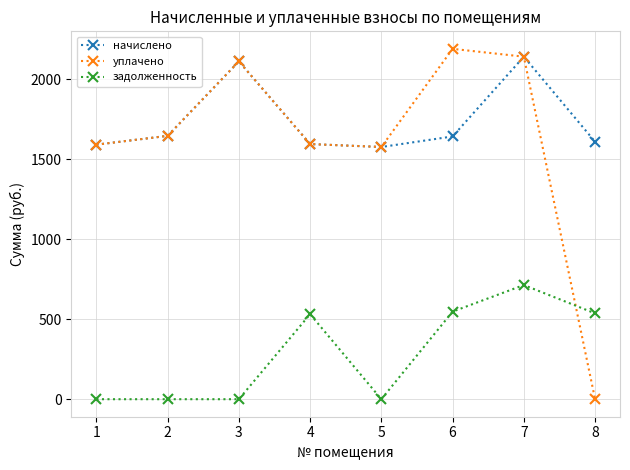

Where does the начислено series first go above 1642?

2